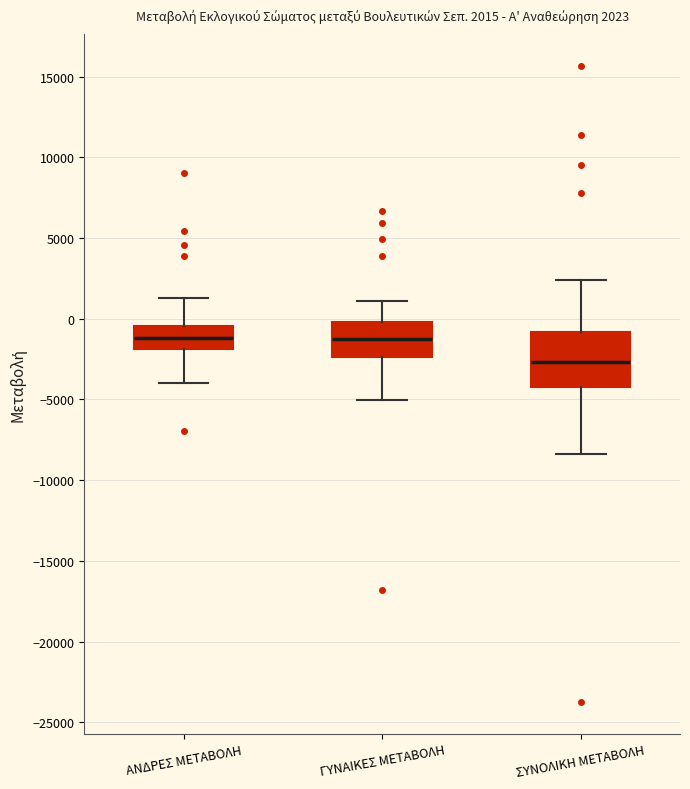

Which box is the tallest, from its lower edge to its upper edge?

ΣΥΝΟΛΙΚΗ ΜΕΤΑΒΟΛΗ